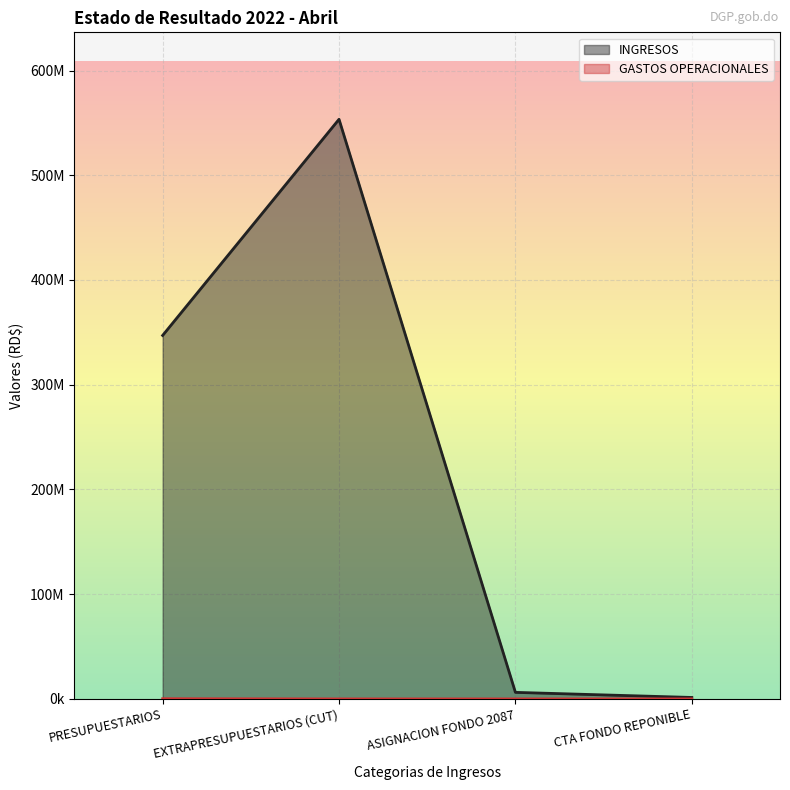

Reading left to right, transcribe all the data shown in this chart.

INGRESOS: PRESUPUESTARIOS=347054693.3	EXTRAPRESUPUESTARIOS (CUT)=553449849.1	ASIGNACION FONDO 2087=6256983.7	CTA FONDO REPONIBLE=1398507.1
GASTOS OPERACIONALES: PRESUPUESTARIOS=193193.4	EXTRAPRESUPUESTARIOS (CUT)=0.0	ASIGNACION FONDO 2087=0.0	CTA FONDO REPONIBLE=0.0